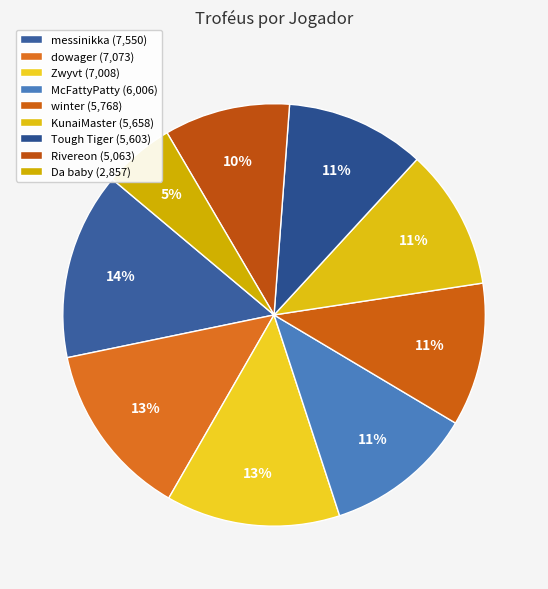

What is the ratio of the value at winter to the value at Rivereon?

1.1